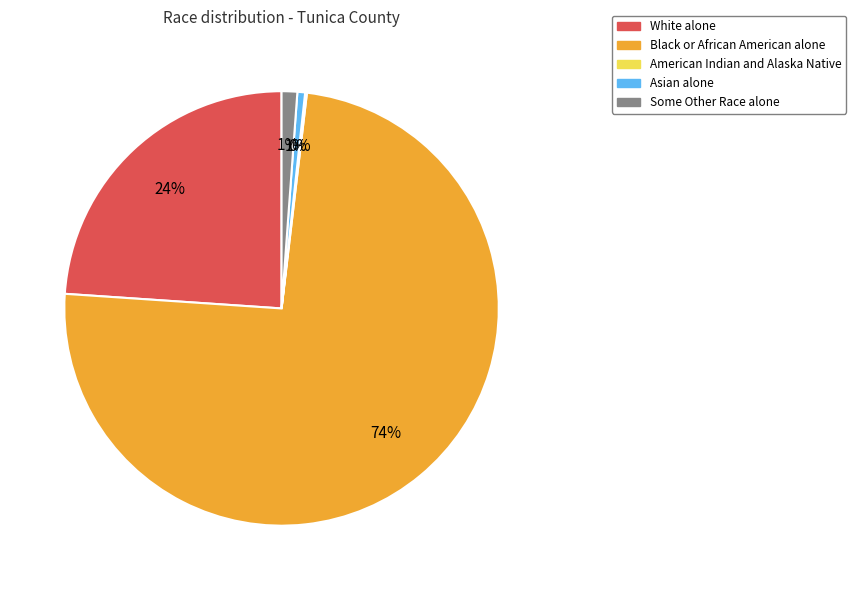

Is it true that Some Other Race alone is 1% of the pie?

True